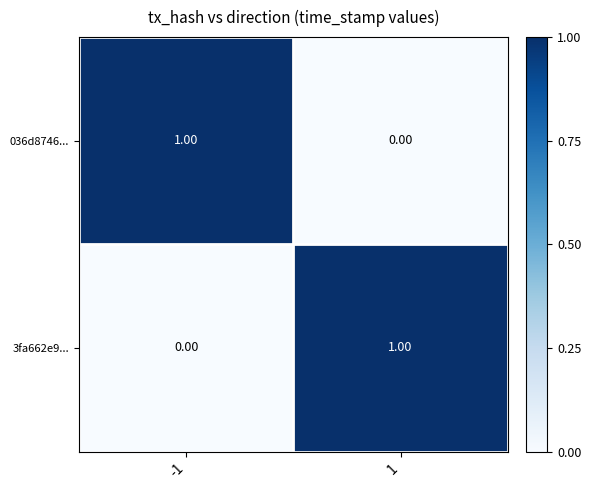

At 1, list the series in order from largest to smallest.

3fa662e9..., 036d8746...